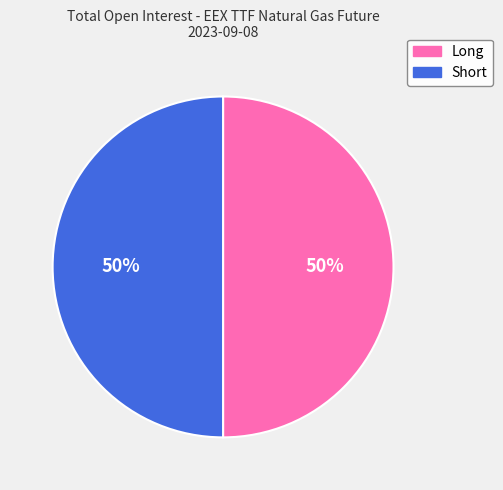

To the nearest percent, what is the combined percentage of Short and Long?

100%